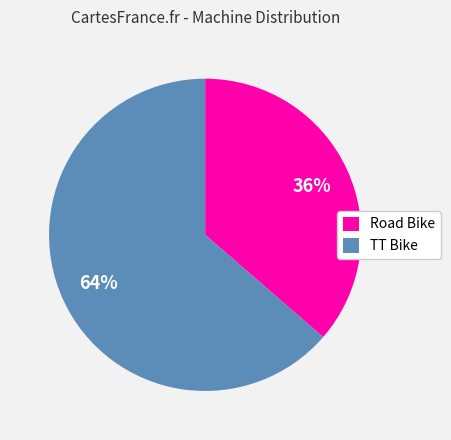

True or false: Road Bike accounts for 36% of the total.

True